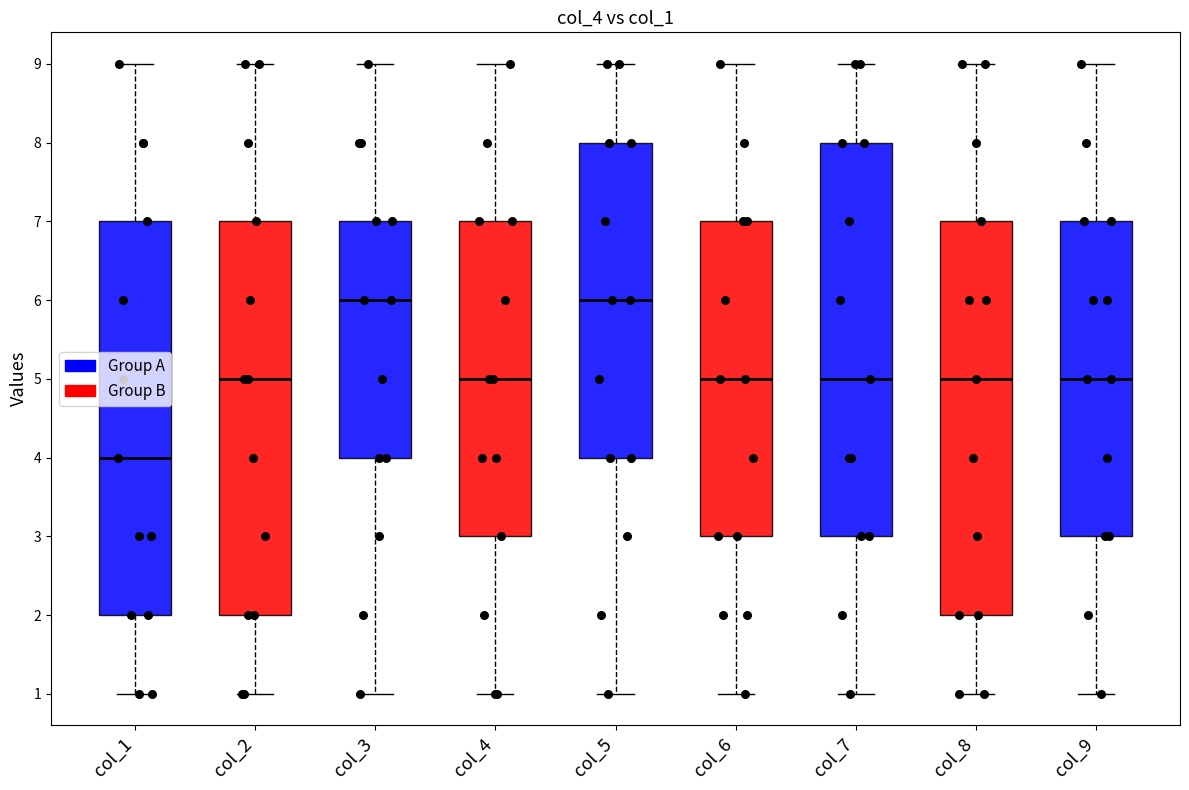

Where is the lower edge of the box for col_1 on the y-axis? The values are not printed on the chart, so give them approximately, as read against the axis.

2